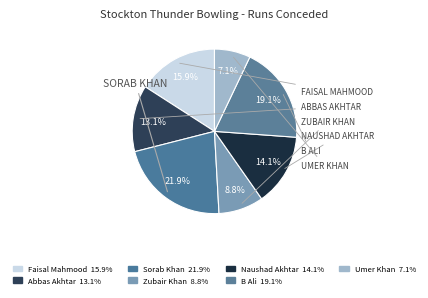

Count the number of slices in the pie.

7